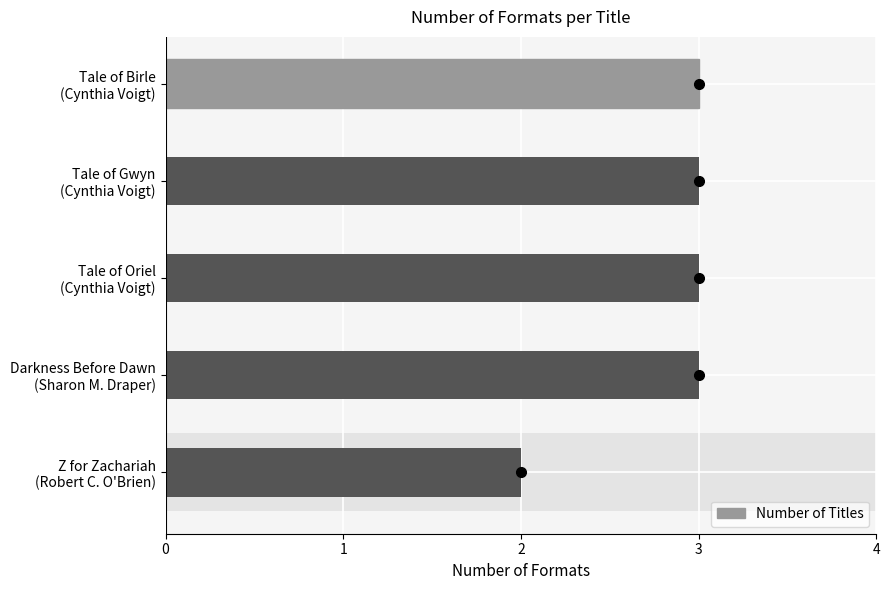

Does the chart contain stacked bars?

No